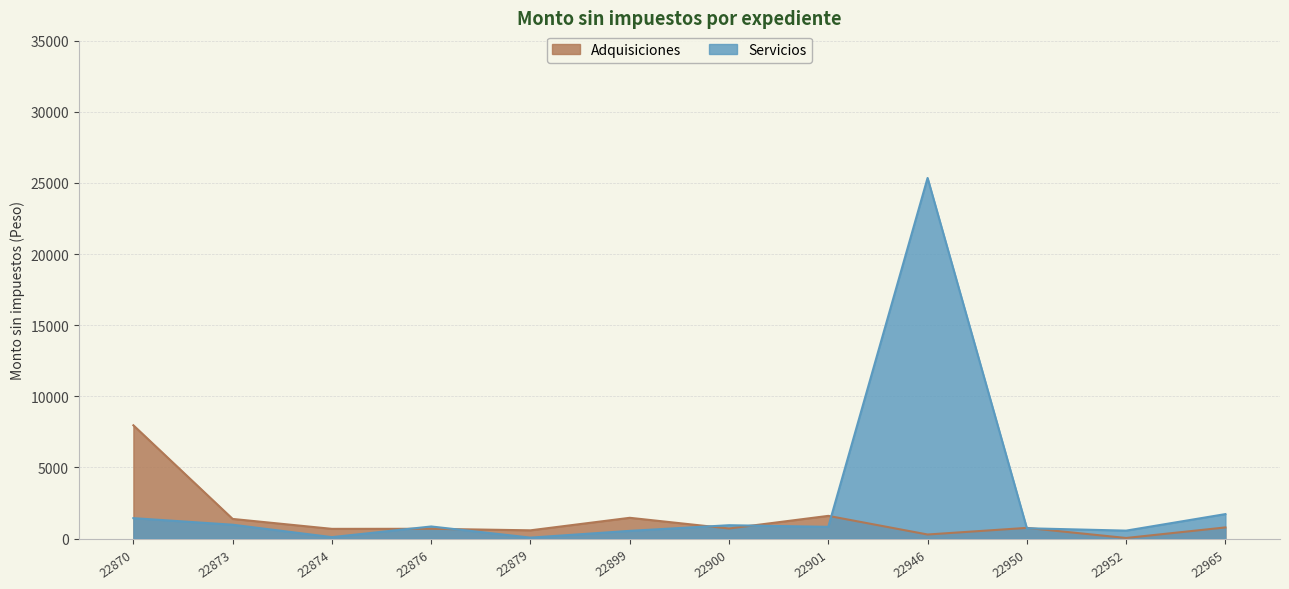

True or false: Servicios has a value of 1440.0 at 22870.

True